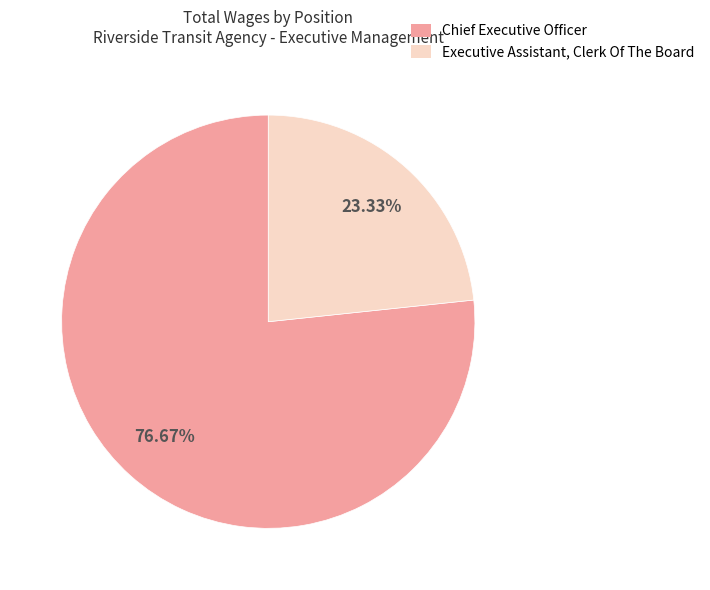

Approximately how many times larger is the value at Chief Executive Officer compared to Executive Assistant, Clerk Of The Board?

3.3